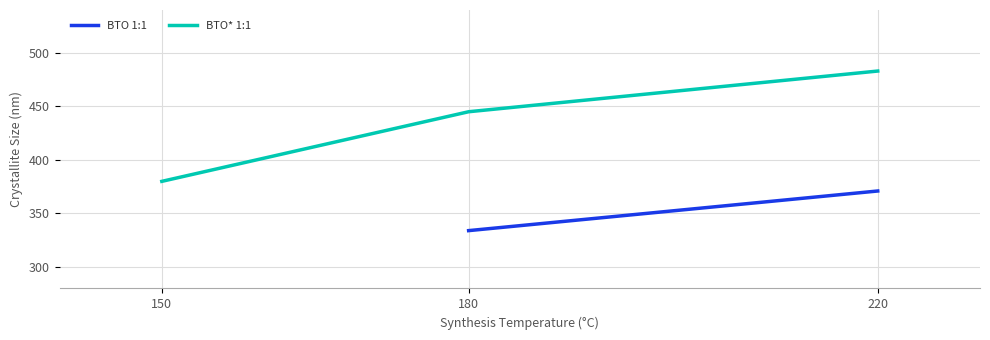

What value does the data have at 220?

483